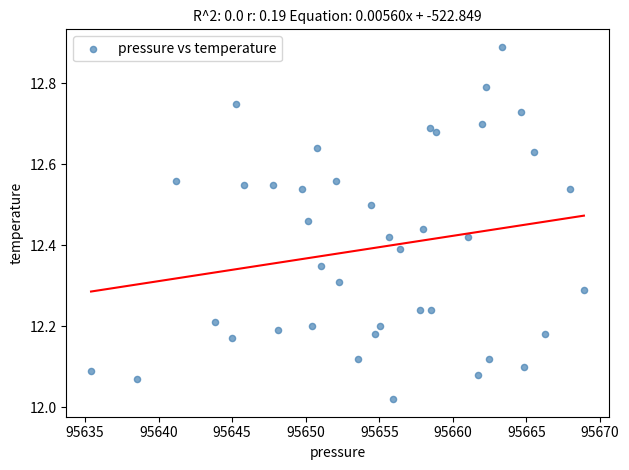

What is the range of Y values (max minus min)?

0.9